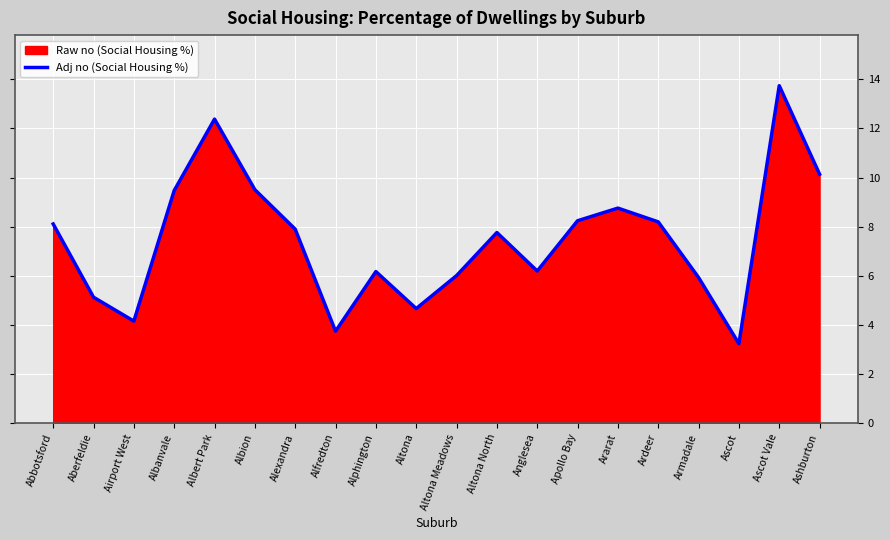

Is it true that Adj no (Social Housing %) equals 1.9 at Abbotsford?

False